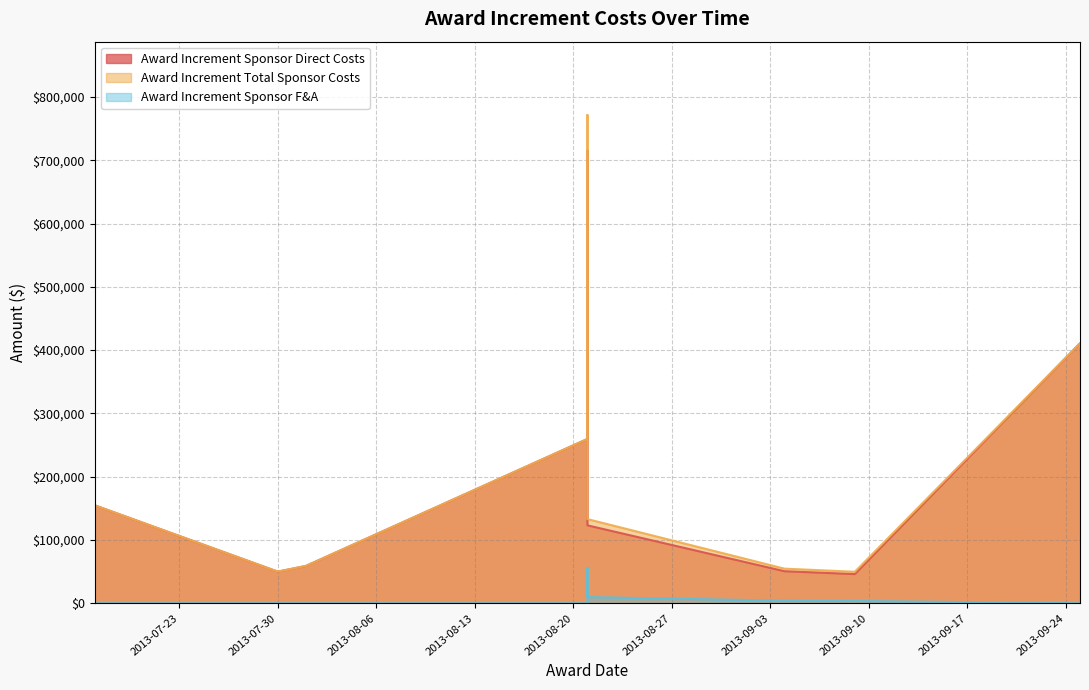

Where is Award Increment Total Sponsor Costs nearest to the value 410690?

2013-09-25